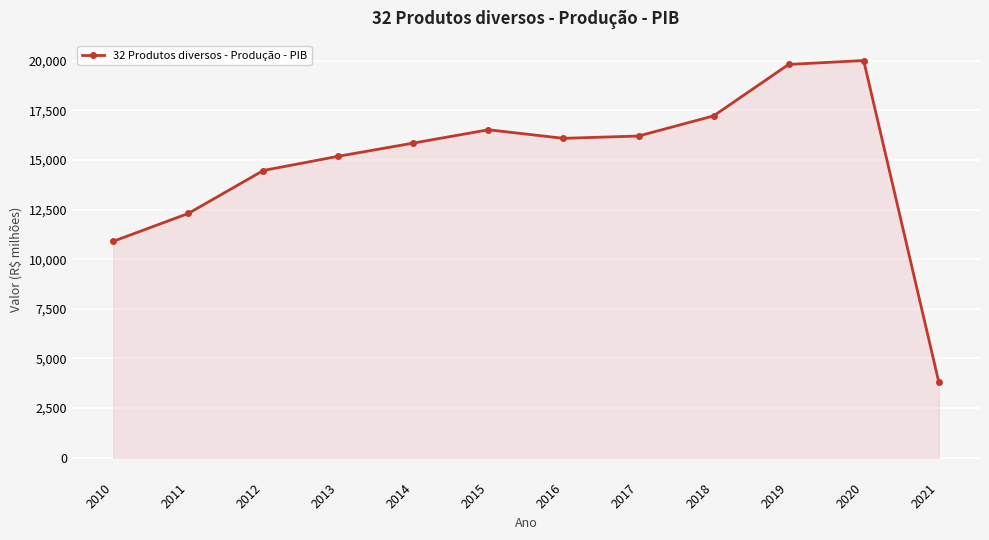

What is the maximum value shown in the chart?

20002.3